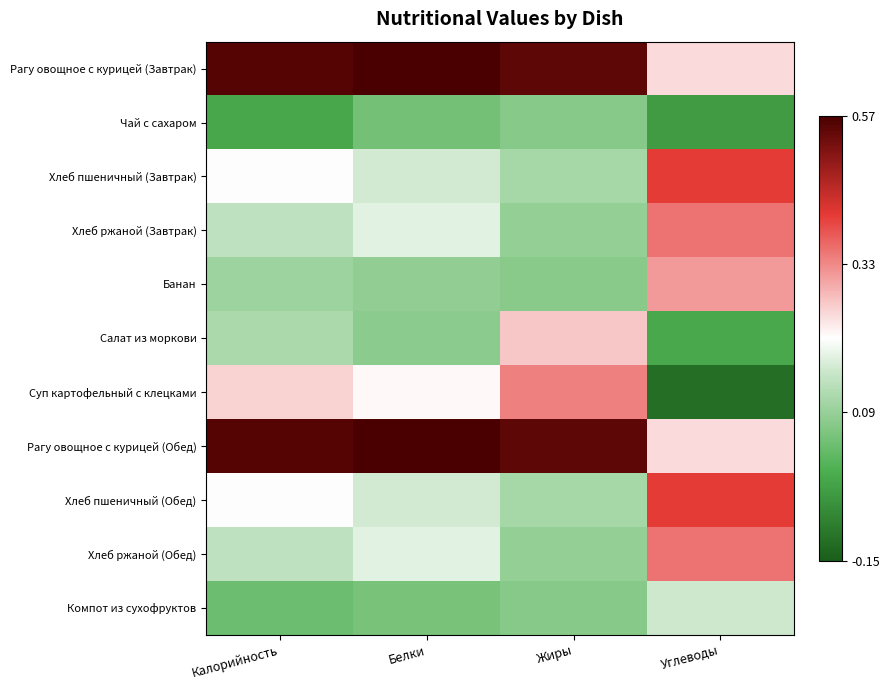

List the series in order of their peak value, highest first.

Рагу овощное с курицей (Завтрак), Рагу овощное с курицей (Обед), Хлеб пшеничный (Завтрак), Хлеб пшеничный (Обед), Хлеб ржаной (Завтрак), Хлеб ржаной (Обед), Суп картофельный с клецками, Банан, Салат из моркови, Компот из сухофруктов, Чай с сахаром